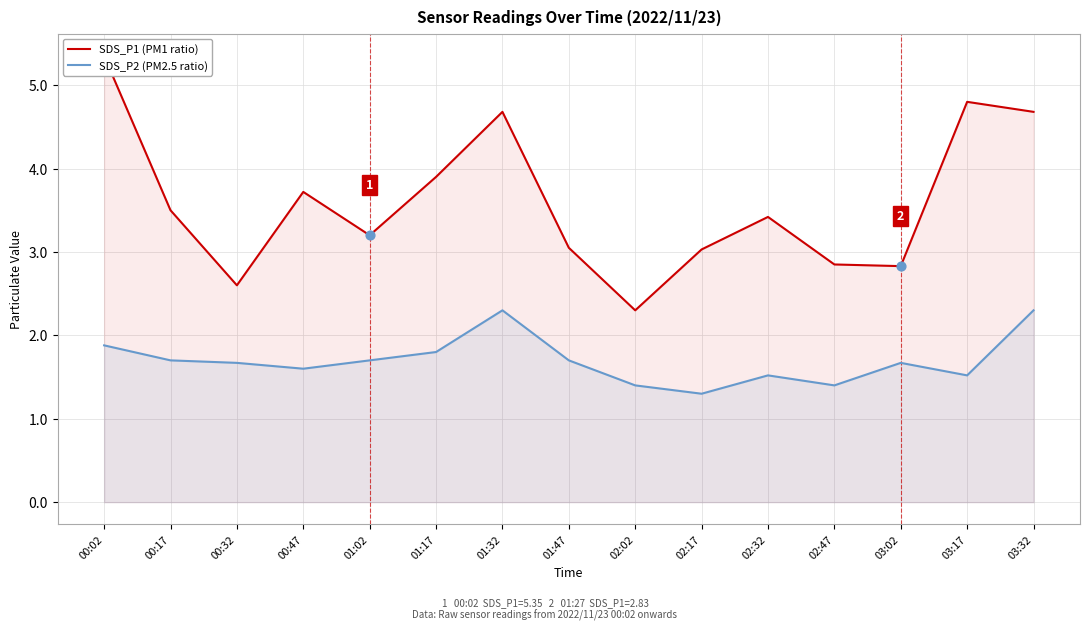

Which series has the largest total across all categories?

SDS_P1 (PM1 ratio)